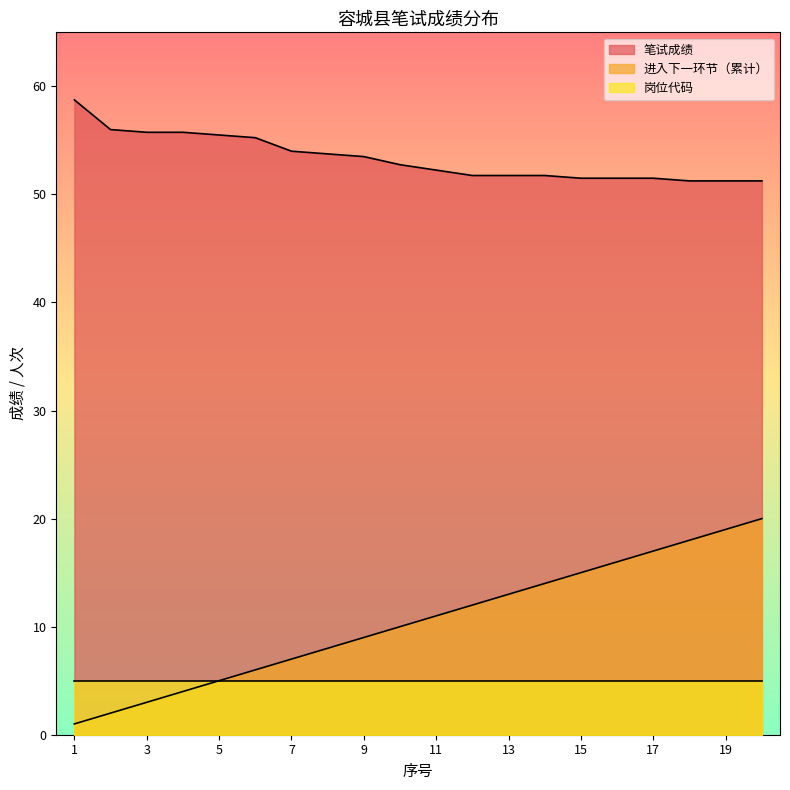

Is it true that 进入下一环节累计 equals 4.1 at 8?

False